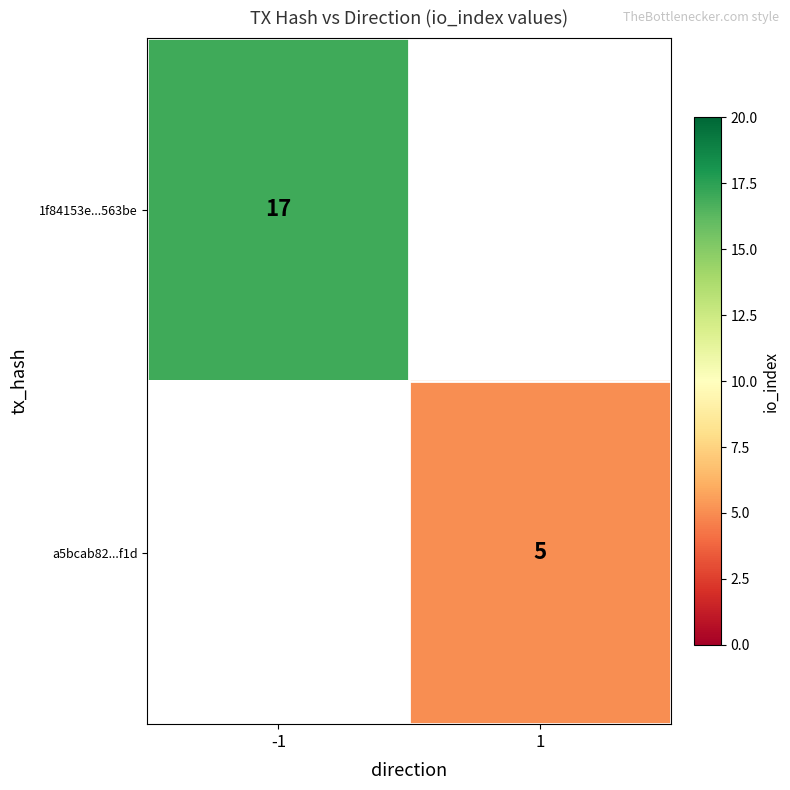

Is the value of a5bcab82...f1d at 1 greater than the value of 1f84153e...563be at -1?

No